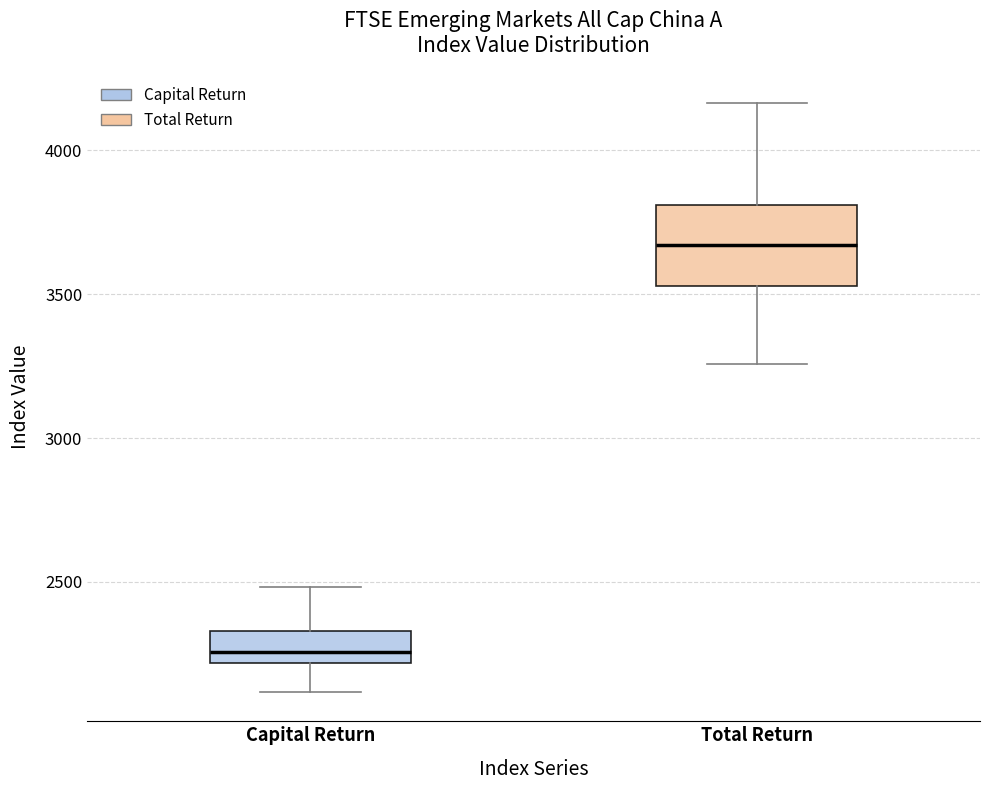

Where does the median line of the box for Total Return sit on the y-axis? The values are not printed on the chart, so give them approximately, as read against the axis.

3650